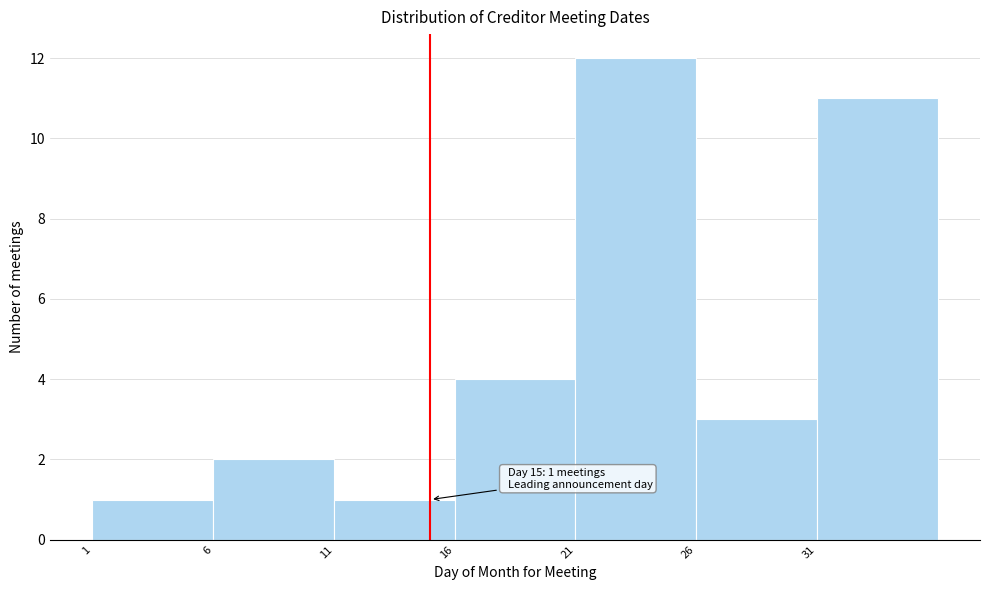

Over which range of the x-axis is the bar tallest?

21 to 26